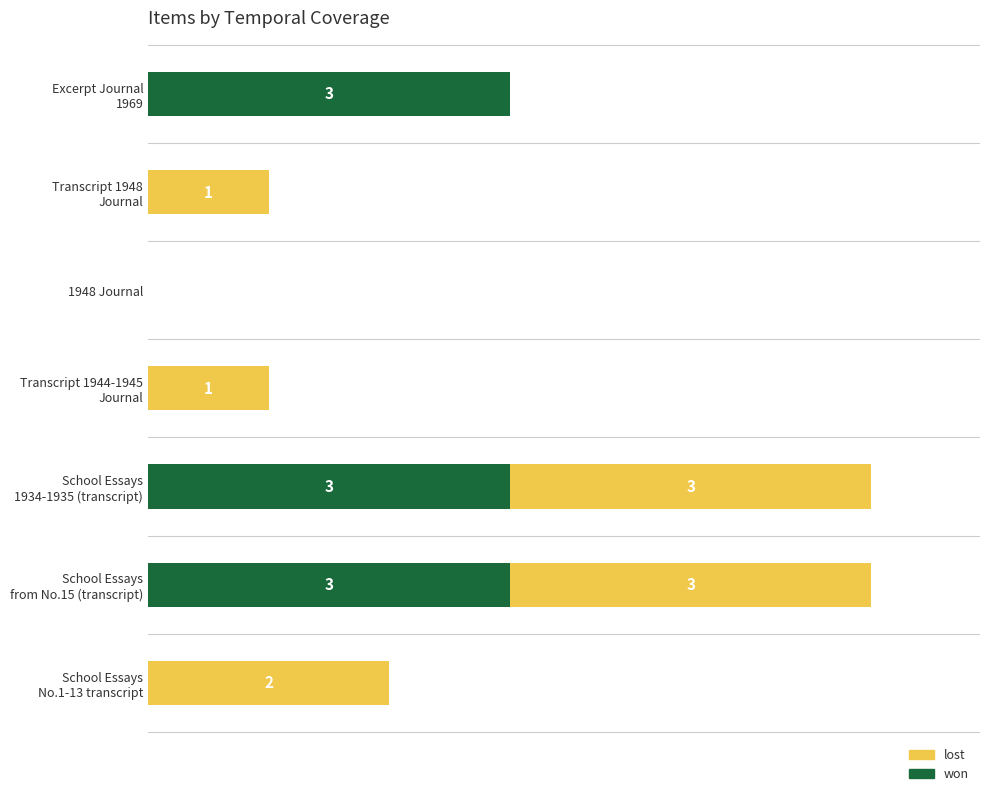

What are all the series names shown in the legend?

lost, won